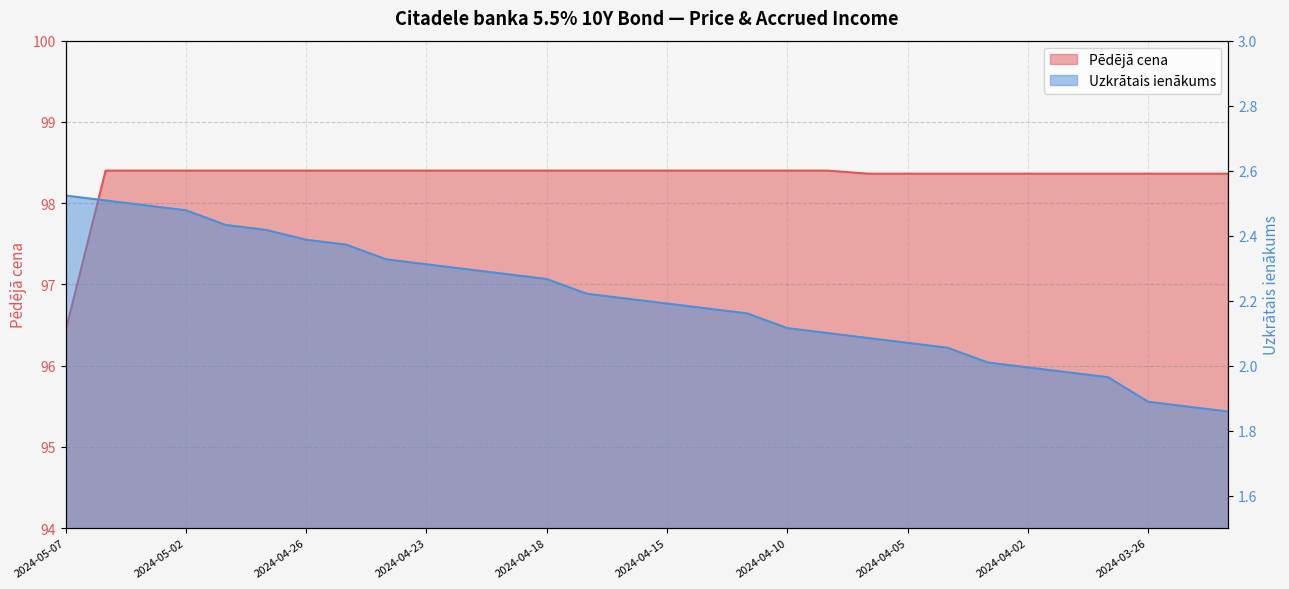

Between 2024-05-02 and 2024-04-18, which series saw the biggest shift?

Uzkrātais ienākums